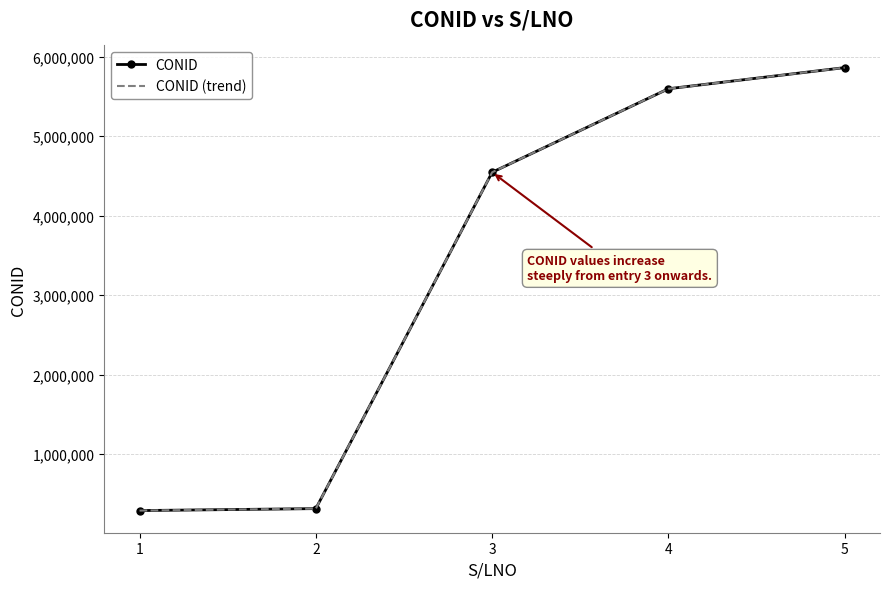

Reading right to left, extract all data points from this chart.

CONID: 5864013	5597870	4547050	315872	291232
CONID (trend): 5864013	5597870	4547050	315872	291232